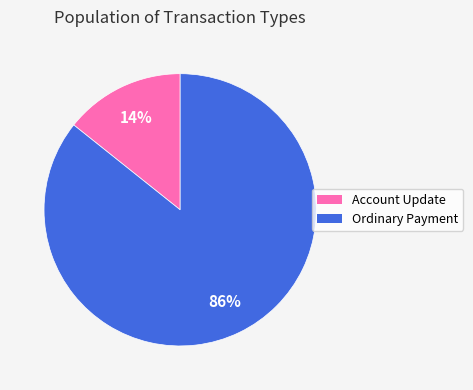

Between Account Update and Ordinary Payment, which is larger?

Ordinary Payment